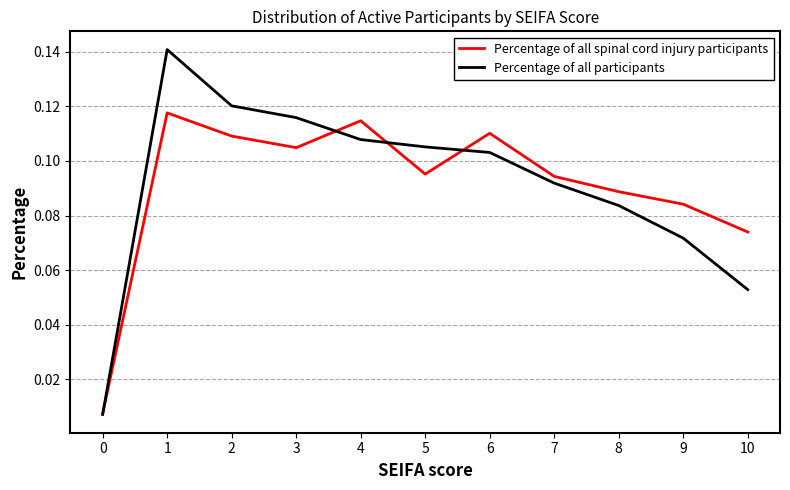

Rank the series at 1 from lowest to highest value.

Percentage of all spinal cord injury participants, Percentage of all participants